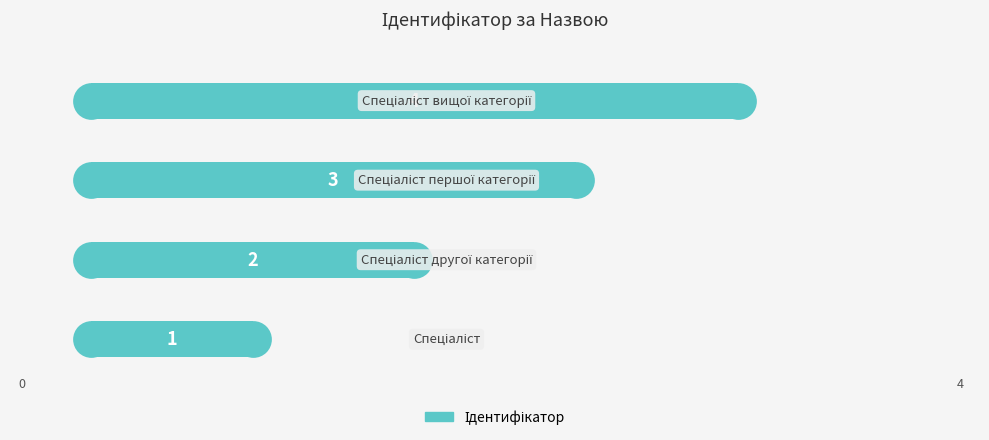

What is the change in value from 0 to 2?

+2